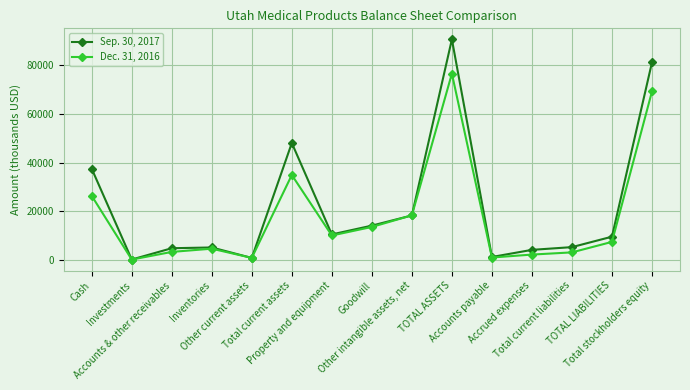

What is the average value of the Dec. 31, 2016 series?

18044